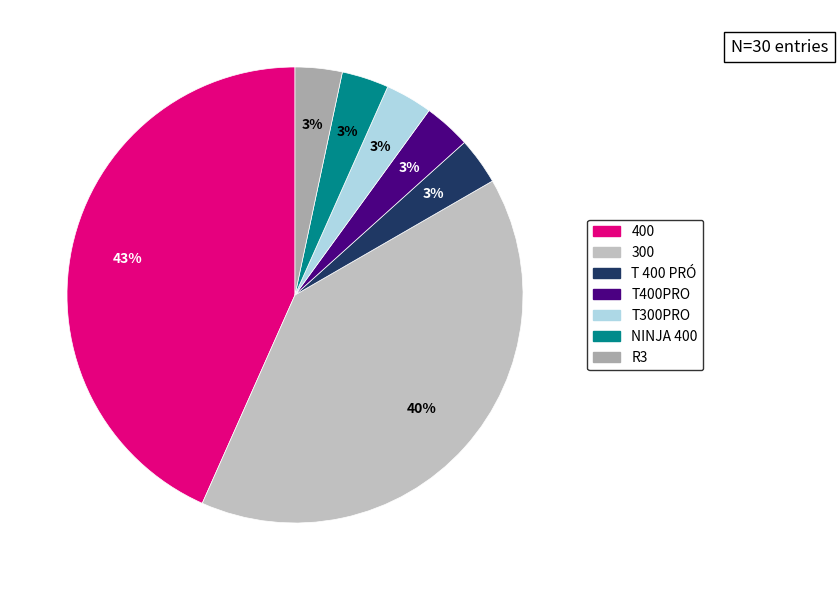

Count the number of slices in the pie.

7